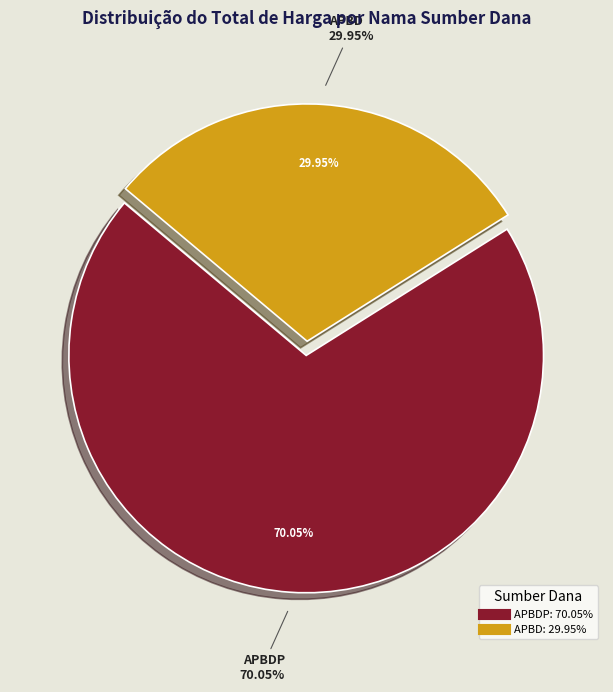

What is the largest slice in the pie chart?

APBDP